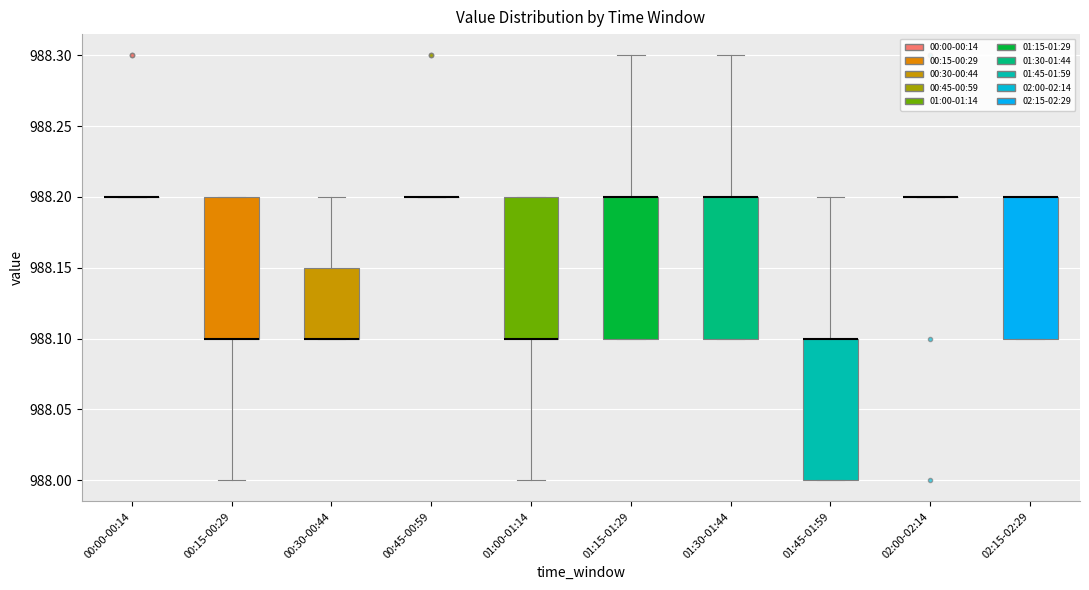

Reading left to right, transcribe this box plot: for each box, give where its median line is, the range the box spans, and where its two whiskers end, as read against the y-axis. The values are not printed on the chart, so give them approximately, as read against the axis.

00:00-00:14: box collapsed to a line at 988.20, whiskers 988.20 to 988.20
00:15-00:29: median 988.10 (drawn on the box's lower edge), box 988.10 to 988.20, whiskers 988.00 to 988.20
00:30-00:44: median 988.10 (drawn on the box's lower edge), box 988.10 to 988.15, whiskers 988.10 to 988.20
00:45-00:59: box collapsed to a line at 988.20, whiskers 988.20 to 988.20
01:00-01:14: median 988.10 (drawn on the box's lower edge), box 988.10 to 988.20, whiskers 988.00 to 988.20
01:15-01:29: median 988.20 (drawn on the box's upper edge), box 988.10 to 988.20, whiskers 988.10 to 988.30
01:30-01:44: median 988.20 (drawn on the box's upper edge), box 988.10 to 988.20, whiskers 988.10 to 988.30
01:45-01:59: median 988.10 (drawn on the box's upper edge), box 988.00 to 988.10, whiskers 988.00 to 988.20
02:00-02:14: box collapsed to a line at 988.20, whiskers 988.20 to 988.20
02:15-02:29: median 988.20 (drawn on the box's upper edge), box 988.10 to 988.20, whiskers 988.10 to 988.20